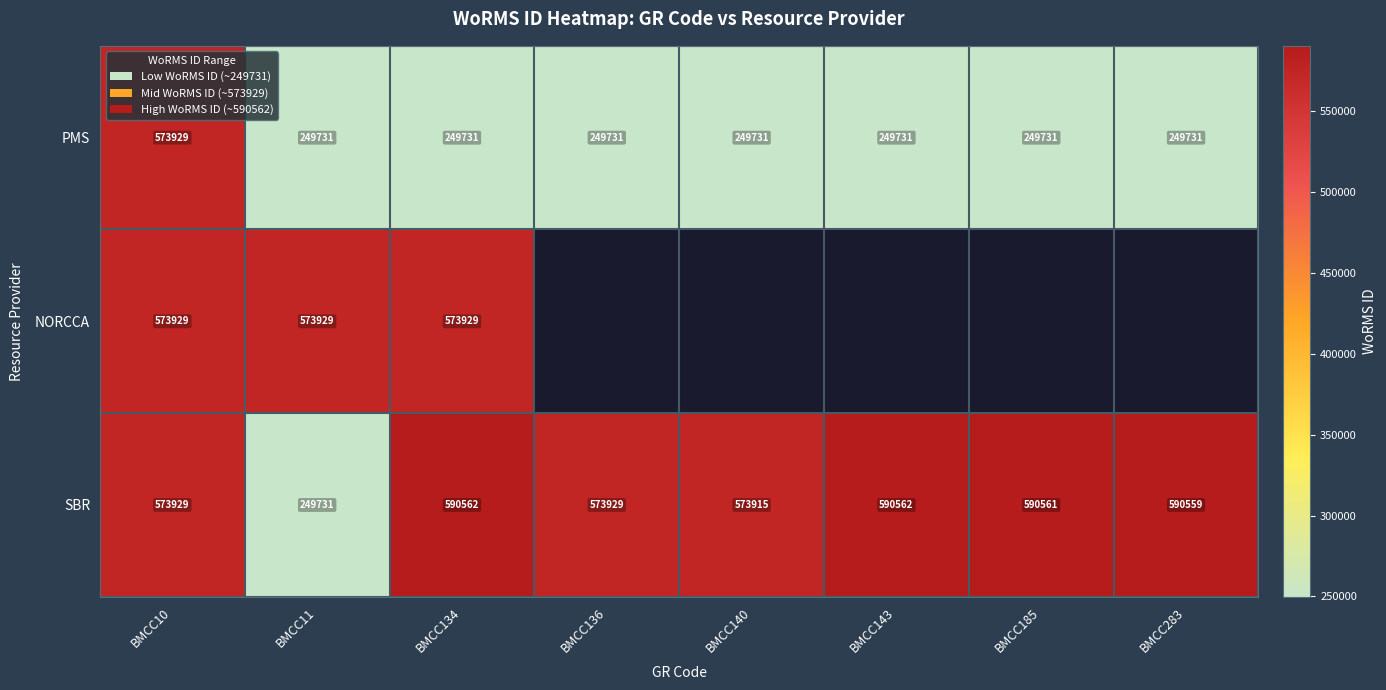

What is the sum of all PMS values?

2322046